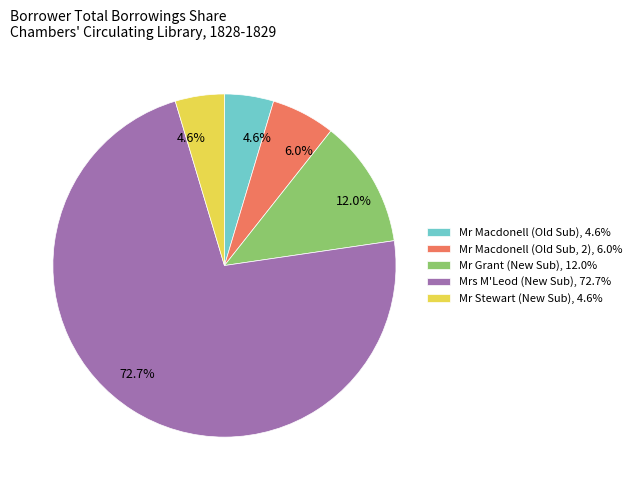

Approximately how many times larger is the value at Mr Grant (New Sub), 12.0% compared to Mr Stewart (New Sub), 4.6%?

2.6